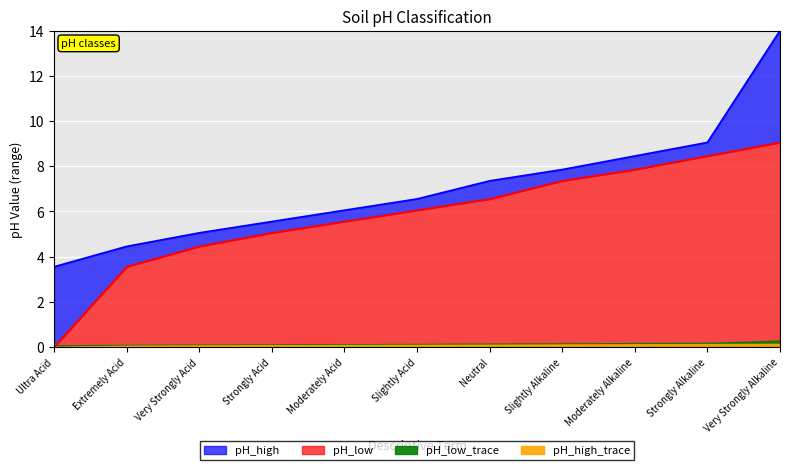

What is the average value of the pH_low series?

5.8